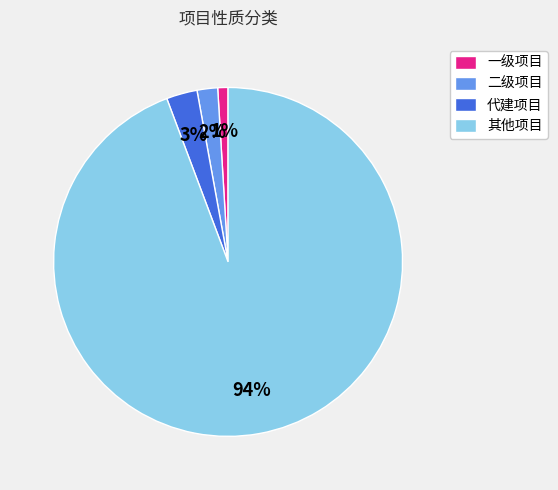

Do 其他项目 and 代建项目 together represent more than half of the pie?

Yes